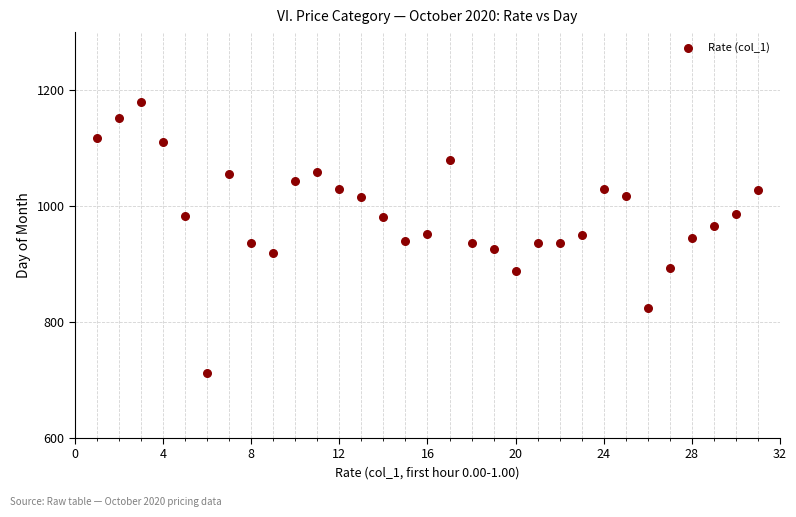

What is the range of X values (max minus min)?

30.0